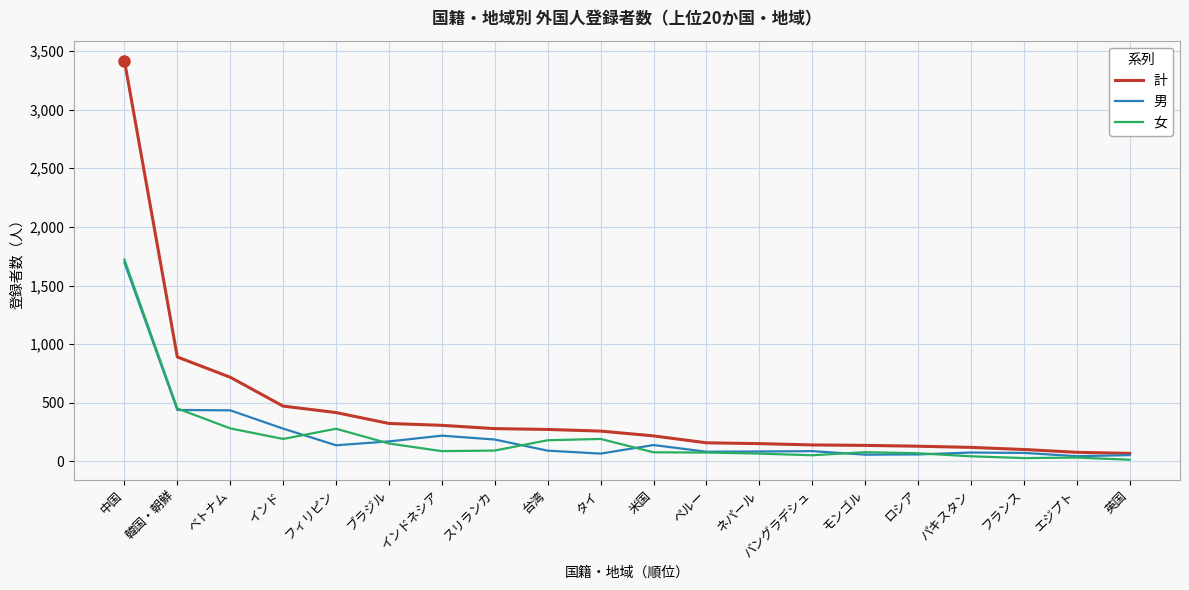

Which series has the largest total across all categories?

計